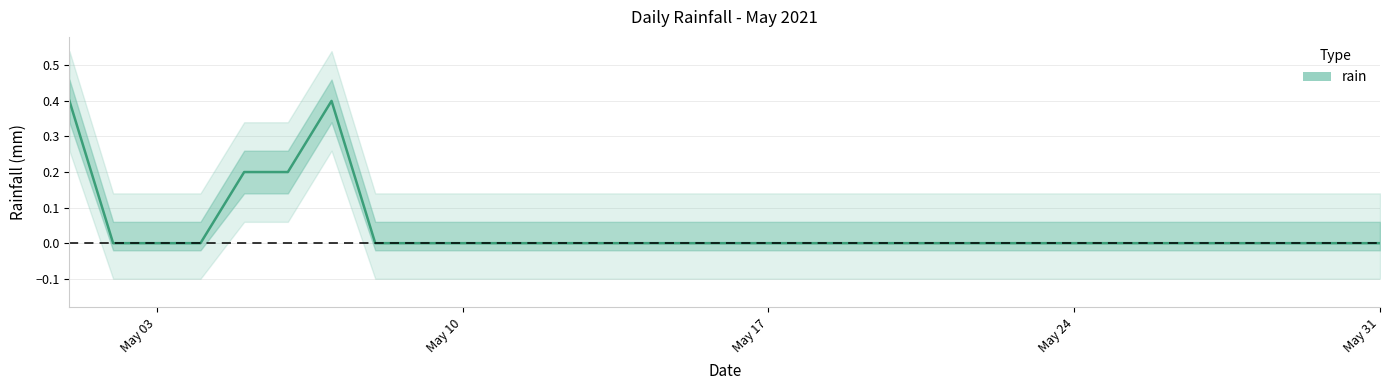

Is this an area chart (filled region under the line)?

No